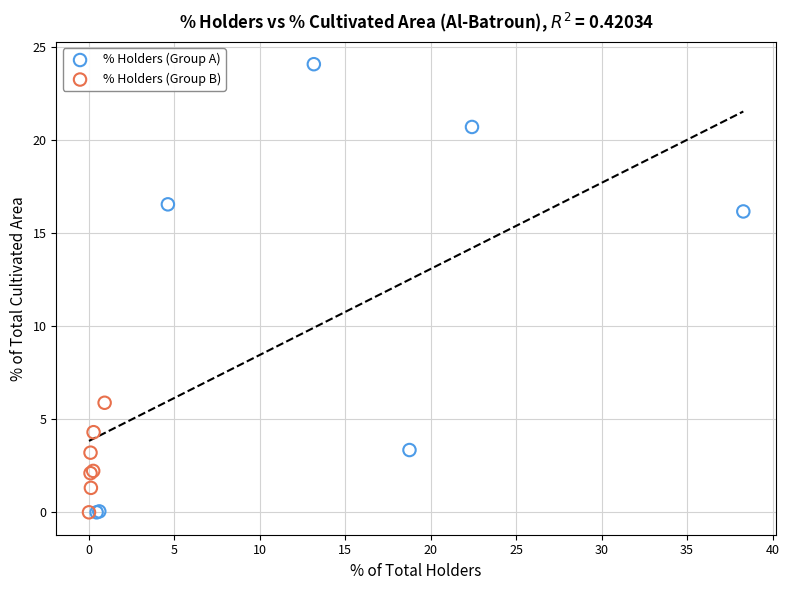

Which series contains the highest Y value?

% Holders (Group A)